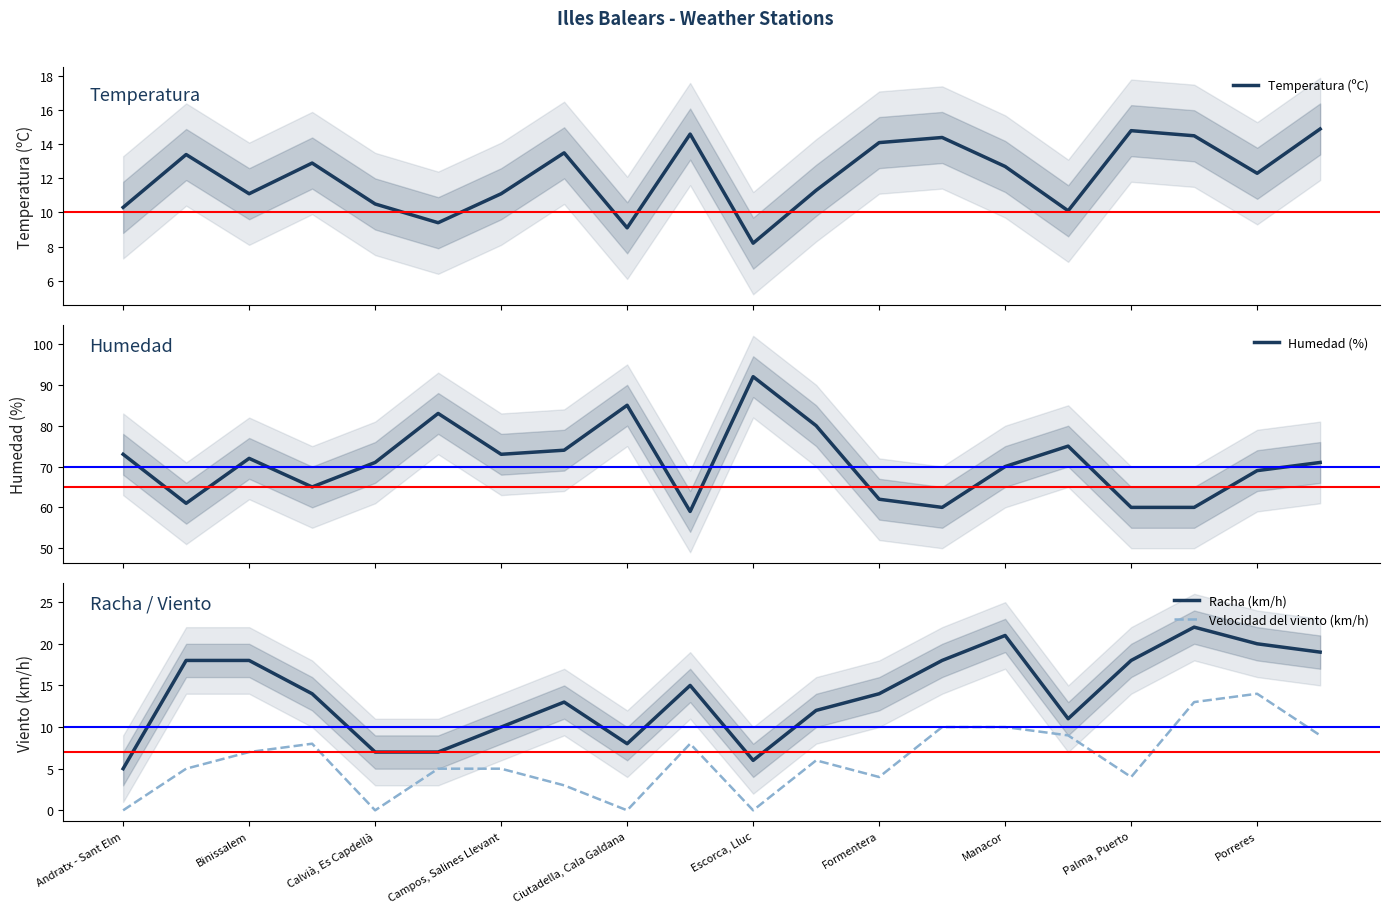

The Racha (km/h) series shows 1 at Escorca, Lluc. True or false?

False